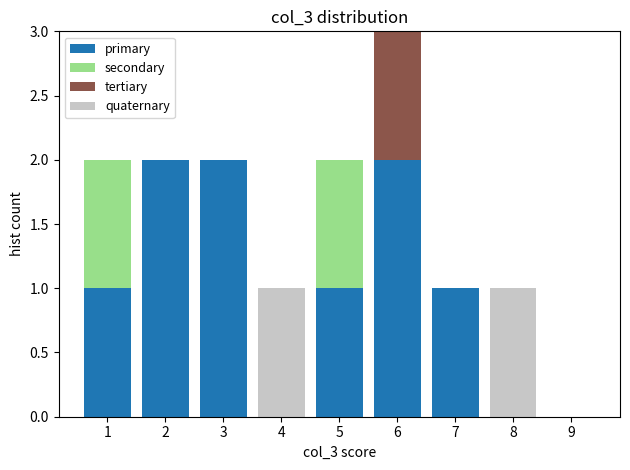

Which range on the x-axis has the tallest stacked bar (by total height)?

5.5 to 6.5